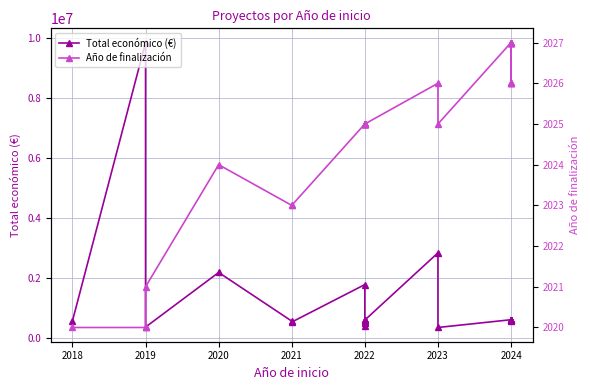

What is the value of the Año de finalización point at the 24th from the left?

2027